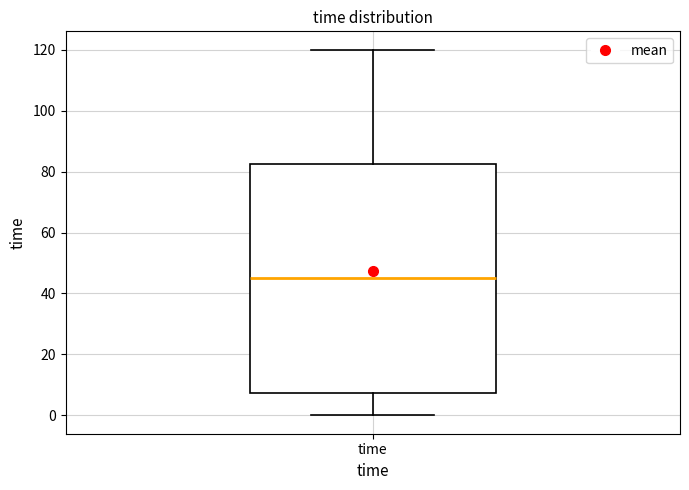

Transcribe this box plot: give where the median line is, the range the box spans, and where the two whiskers end, as read against the y-axis. The values are not printed on the chart, so give them approximately, as read against the axis.

median 46, box 8 to 82, whiskers 0 to 120